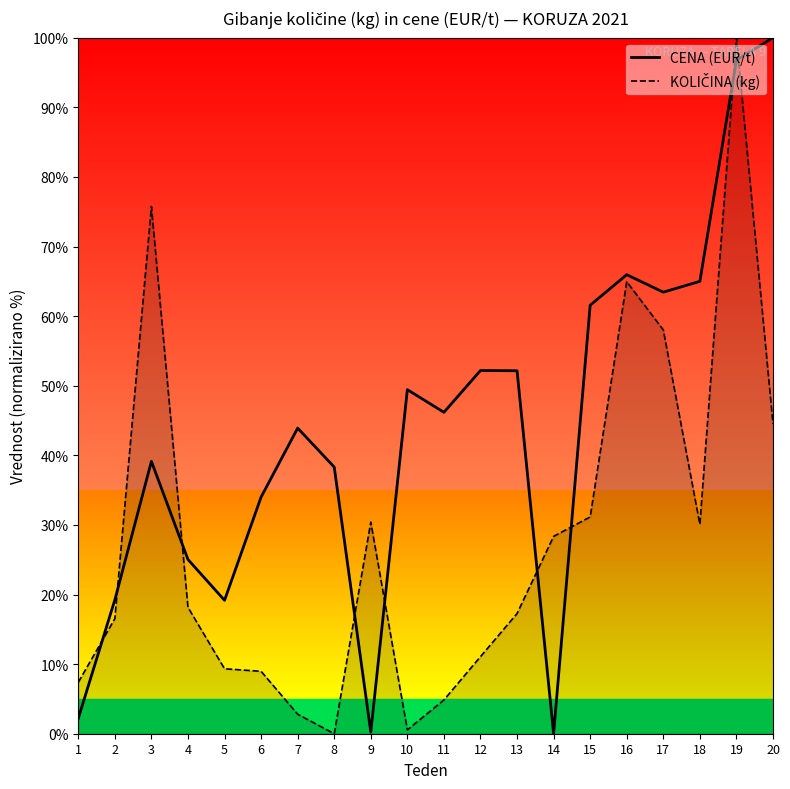

True or false: CENA (EUR/t) and KOLIČINA (kg) intersect in this chart.

True